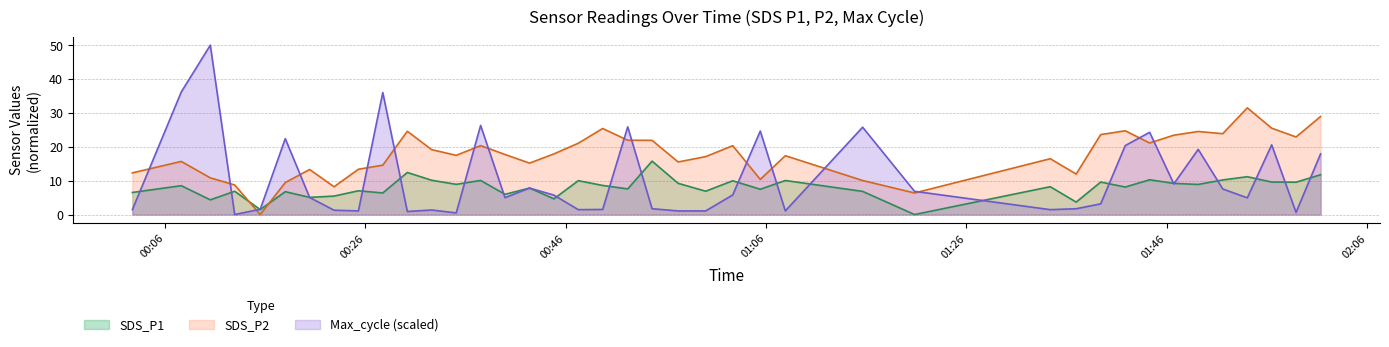

After their last crossing, which series has the higher values: SDS_P1 or Max_cycle?

Max_cycle